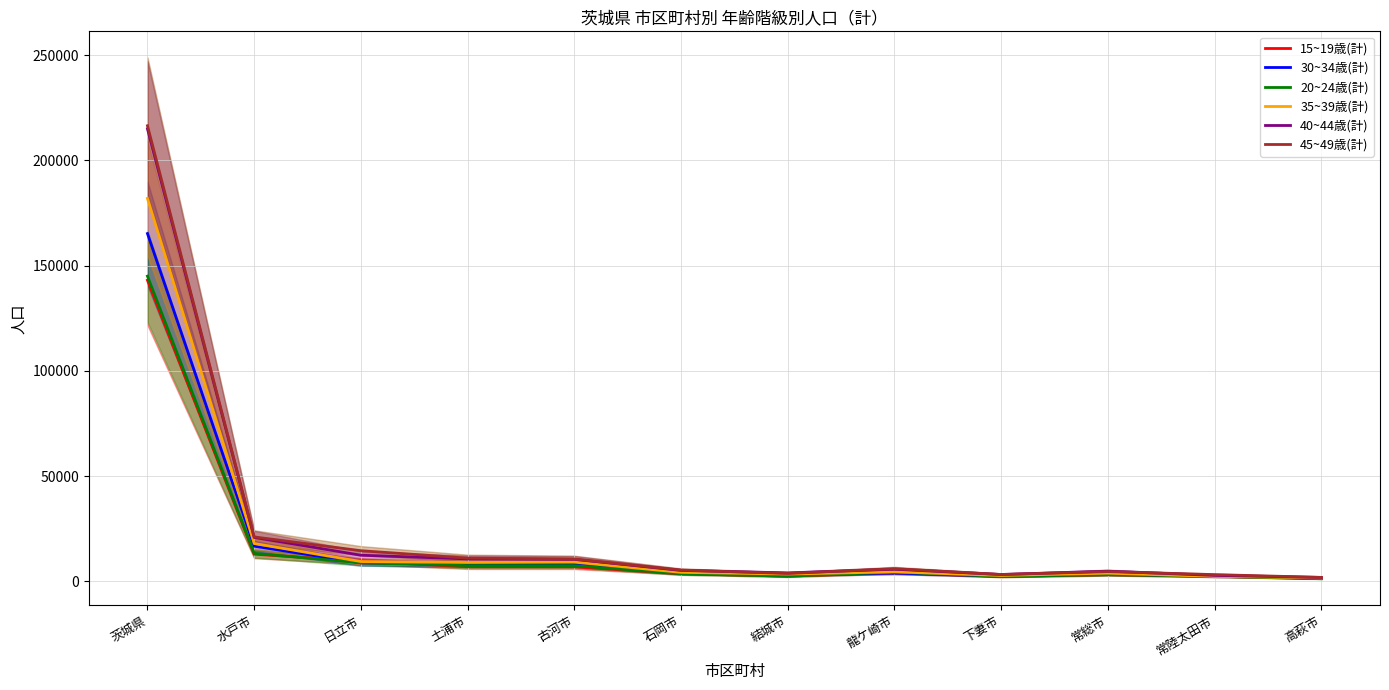

Which series changed the most between 日立市 and 高萩市?

45~49歳(計)